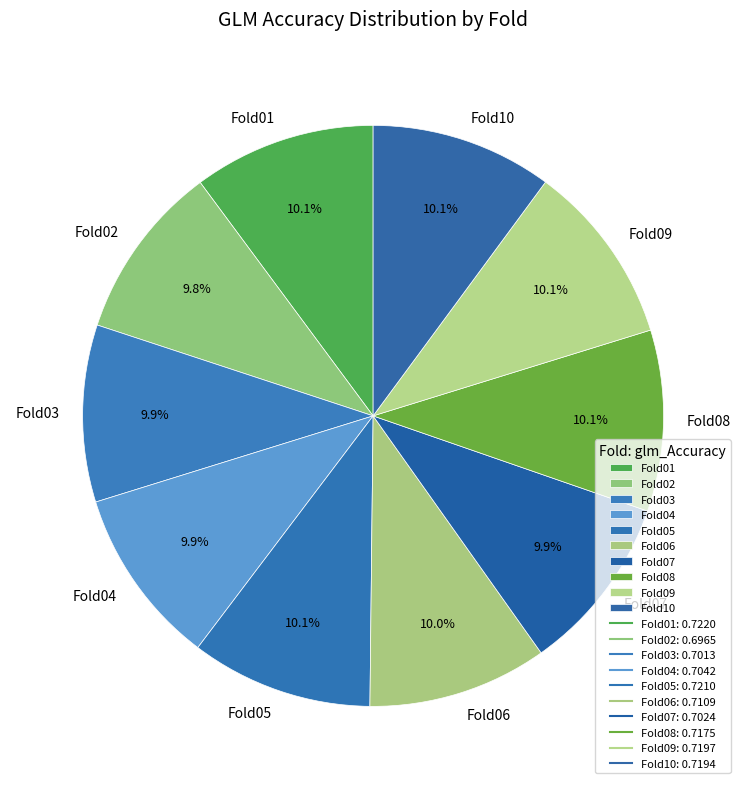

Combined, what portion of the pie is Fold05 and Fold09?

20.2%